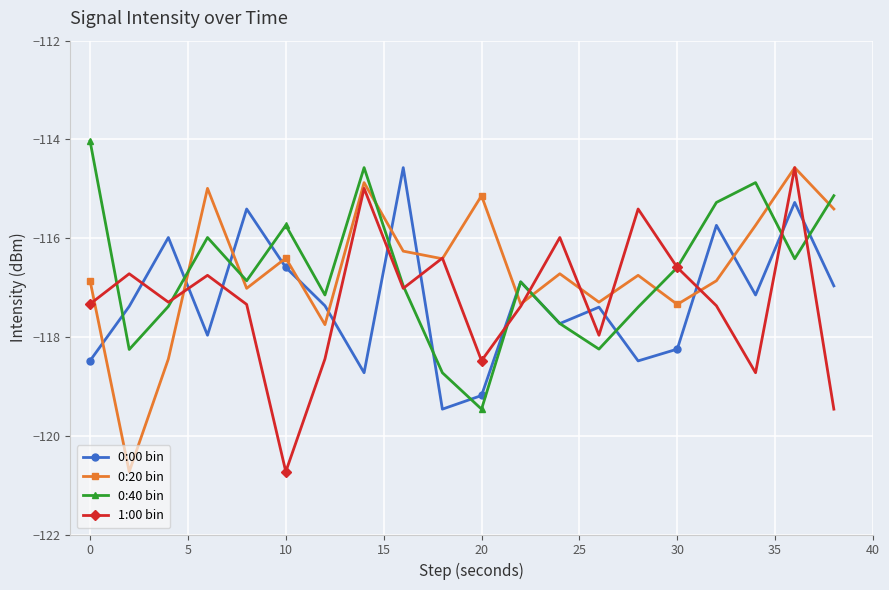

What is the minimum value for 0:40 bin?

-119.5